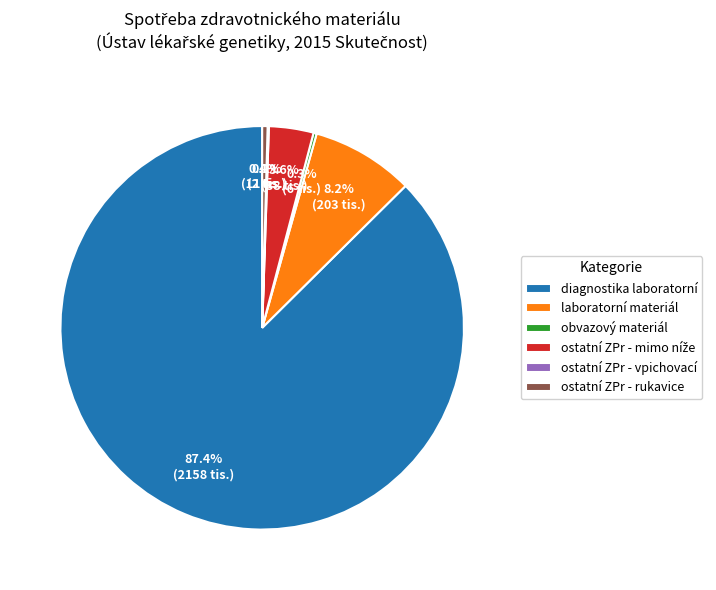

Is the sum of laboratorní materiál and diagnostika laboratorní greater than half?

Yes